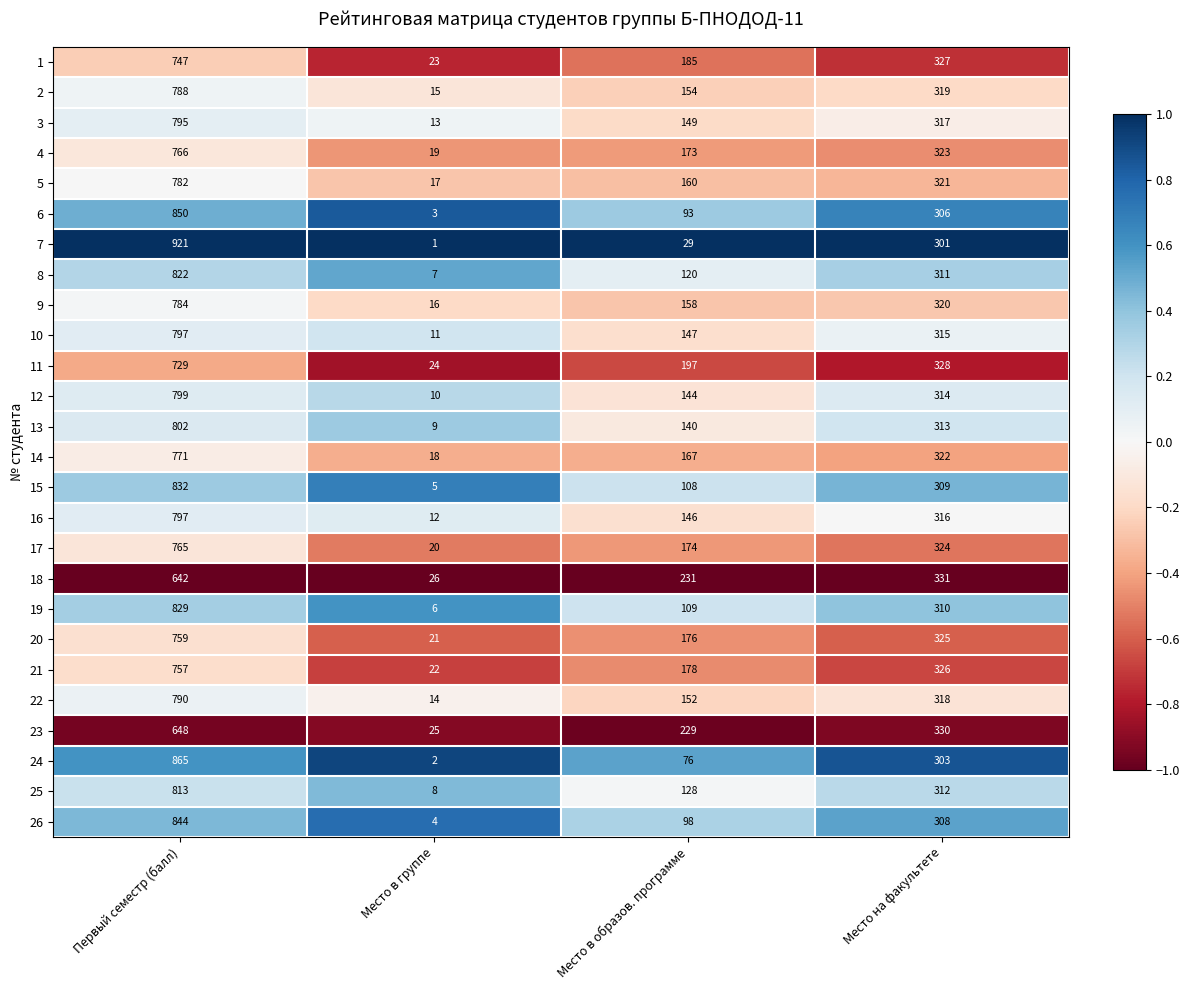

Between Место в группе and Место в образов. программе, which series saw the biggest shift?

18